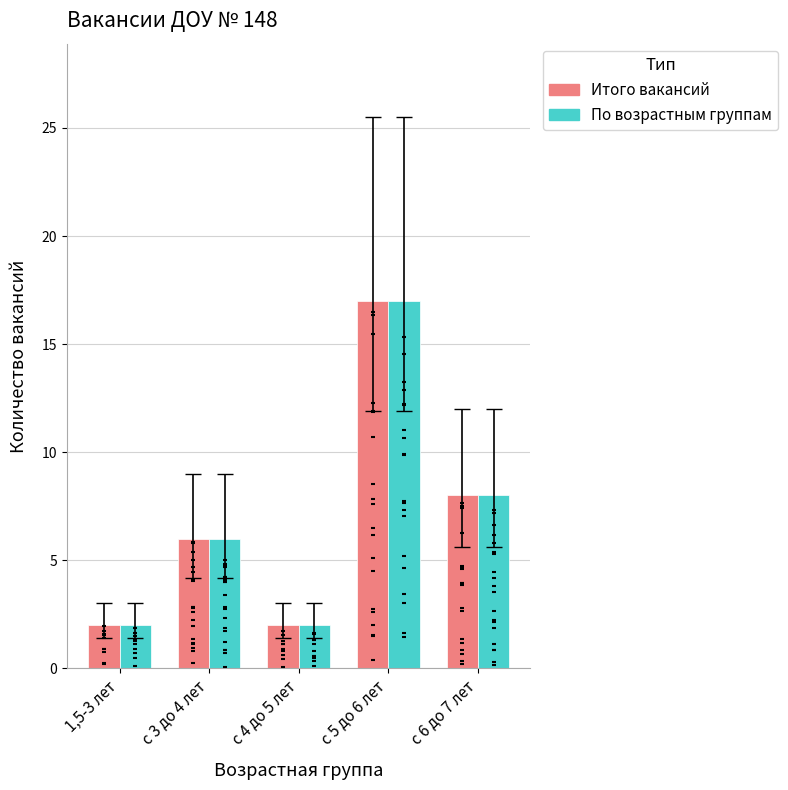

At how many categories does at least one series exceed 6?

2